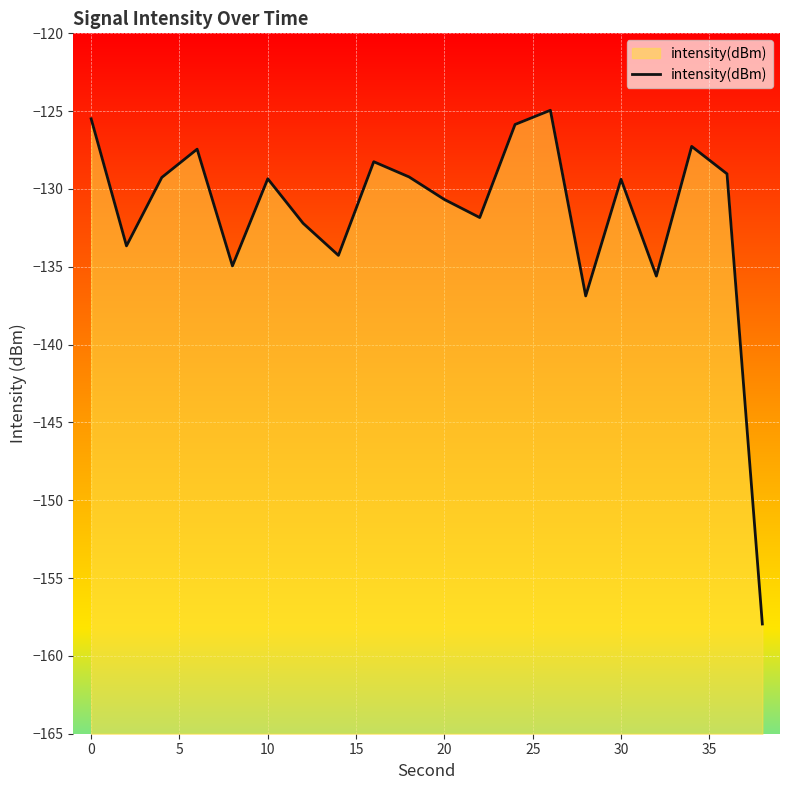

What is the smallest value displayed?

-157.9